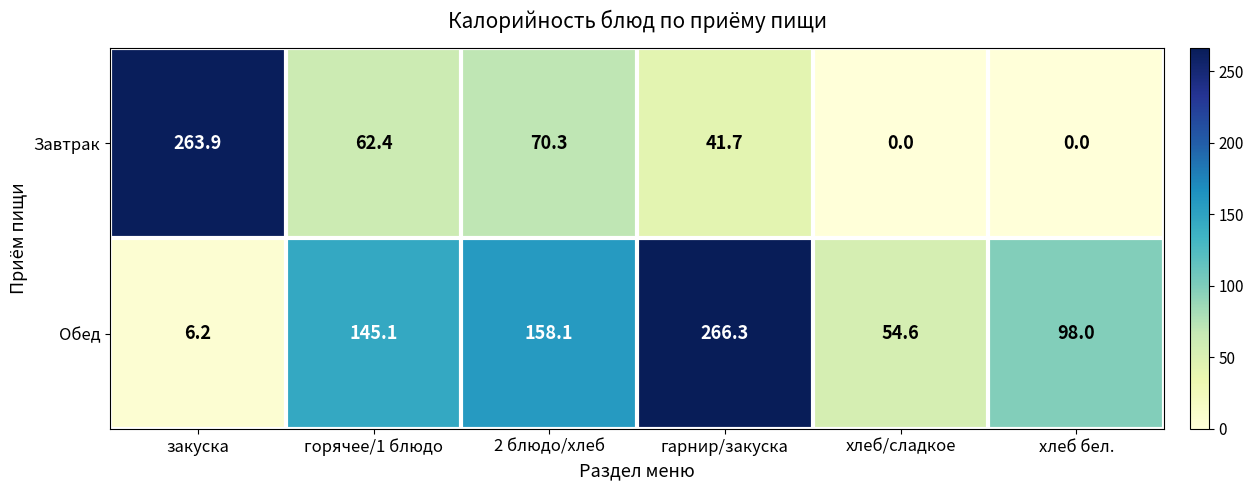

Rank the series by their average value, from lowest to highest.

Завтрак, Обед